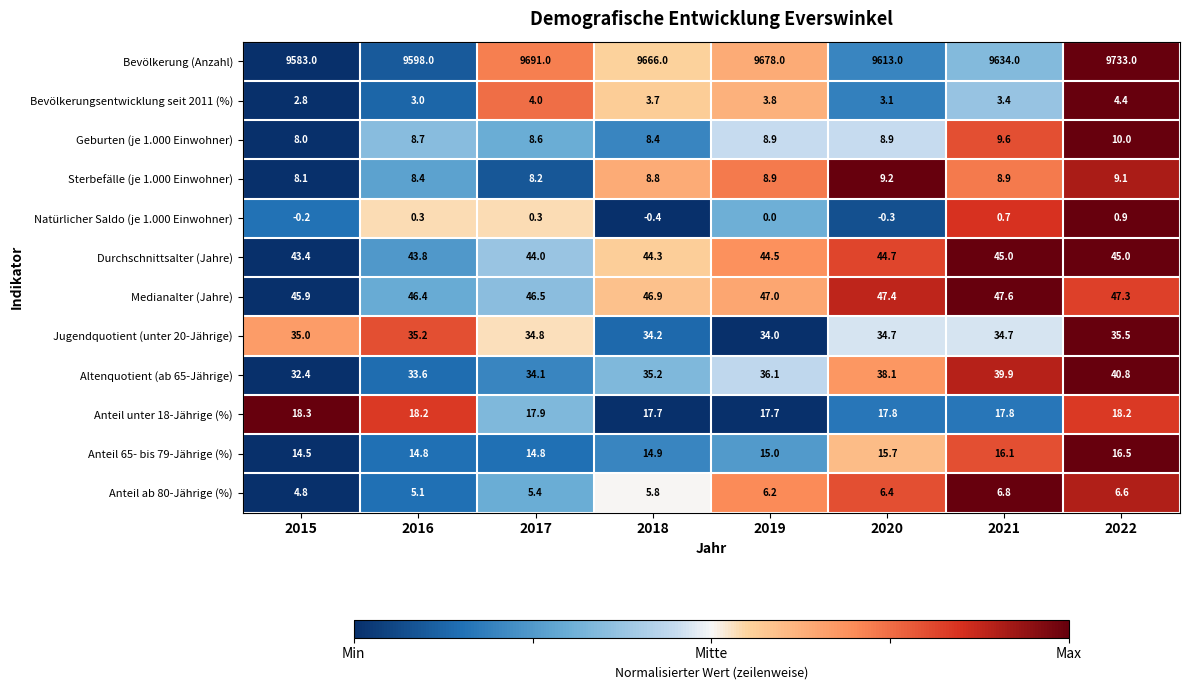

List the labels in order of Altenquotient (ab 65-Jährige) value, smallest first.

2015, 2016, 2017, 2018, 2019, 2020, 2021, 2022